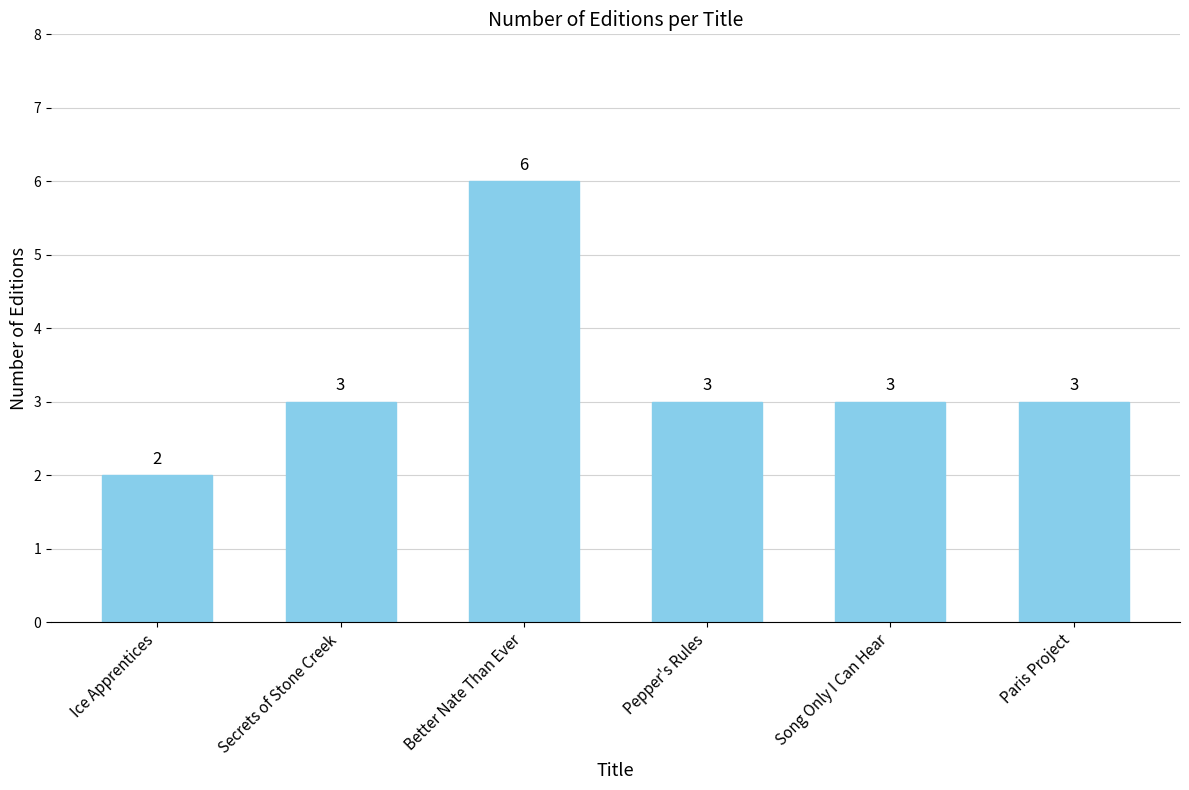

How many bars are there in total?

6